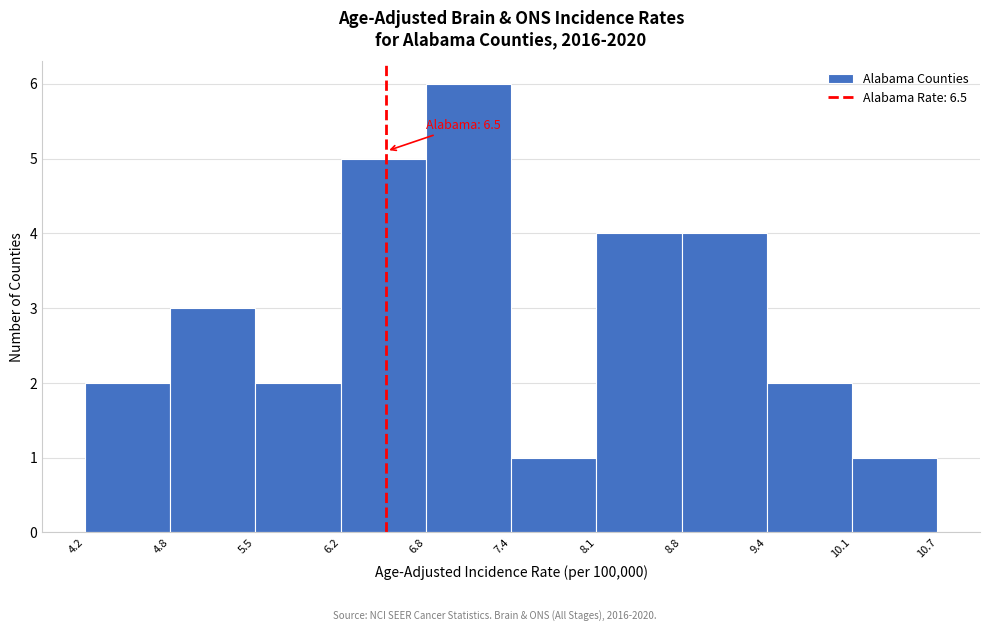

Over which range of the x-axis is the bar tallest?

6.8 to 7.4